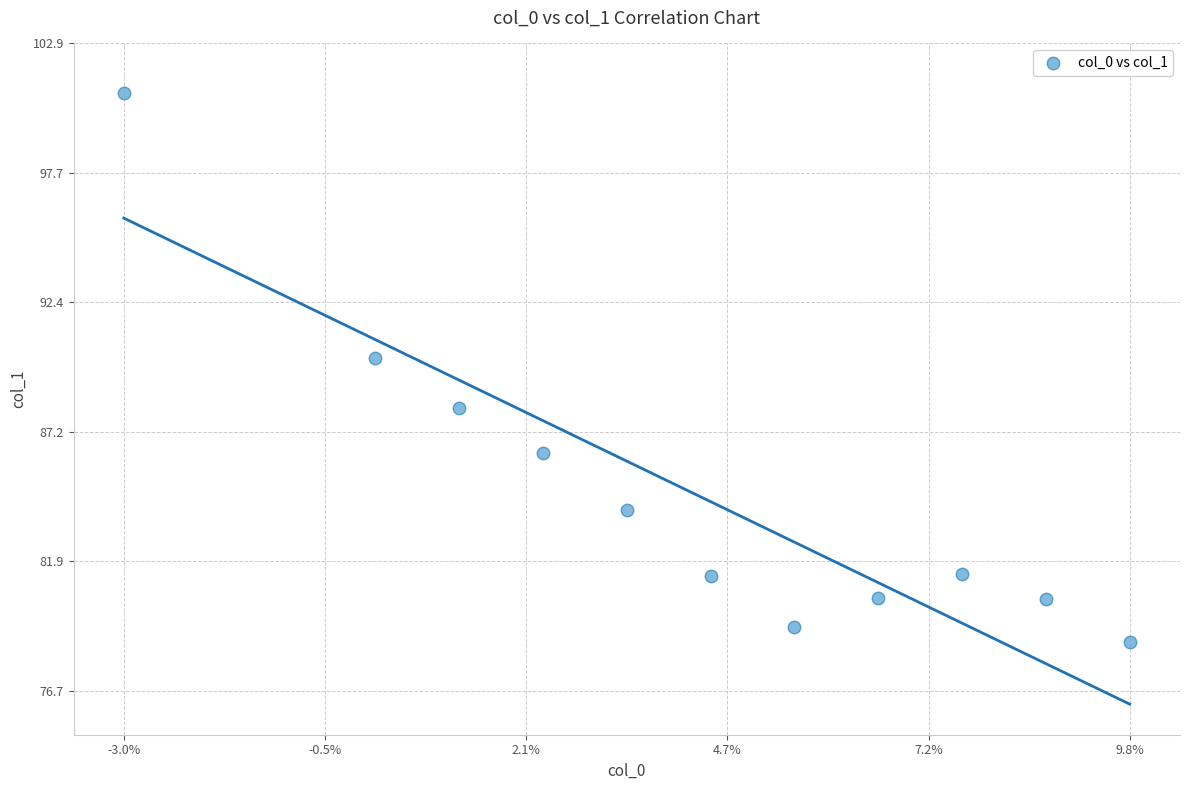

What Y value in the scatter plot is closest to 89?

88.1